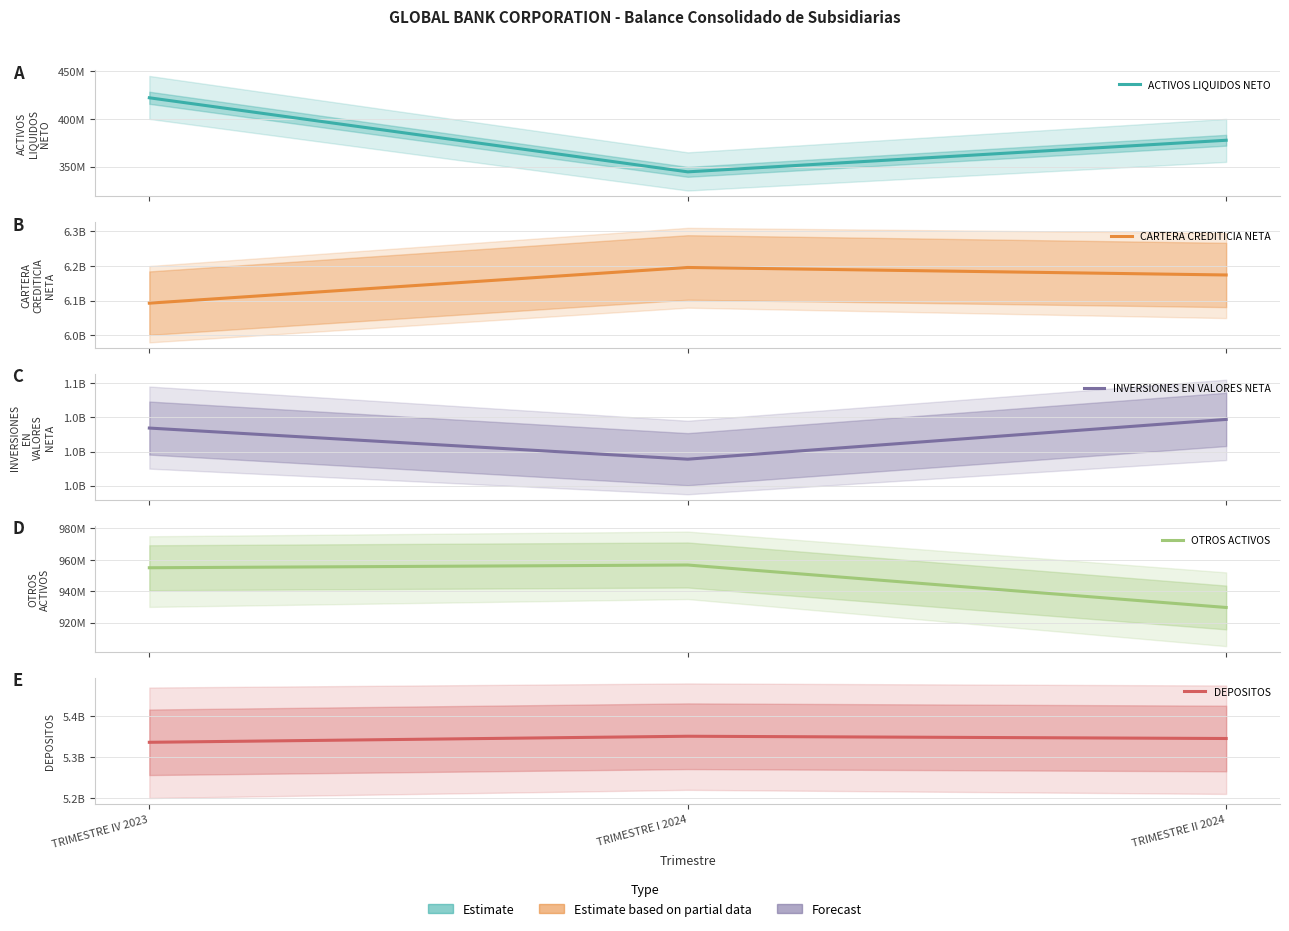

Between TRIMESTRE II 2024 and TRIMESTRE I 2024, which is larger?

TRIMESTRE II 2024